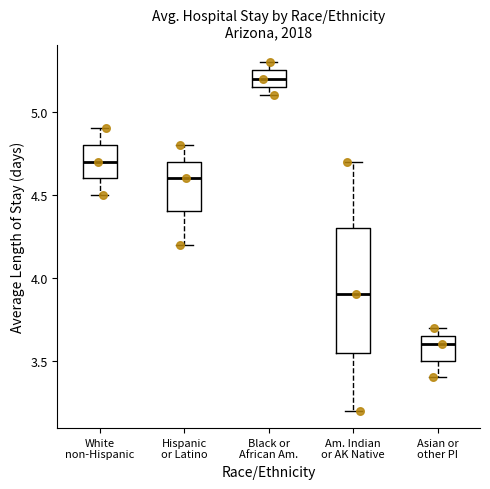

Which box's median line is the highest?

Black or African Am.